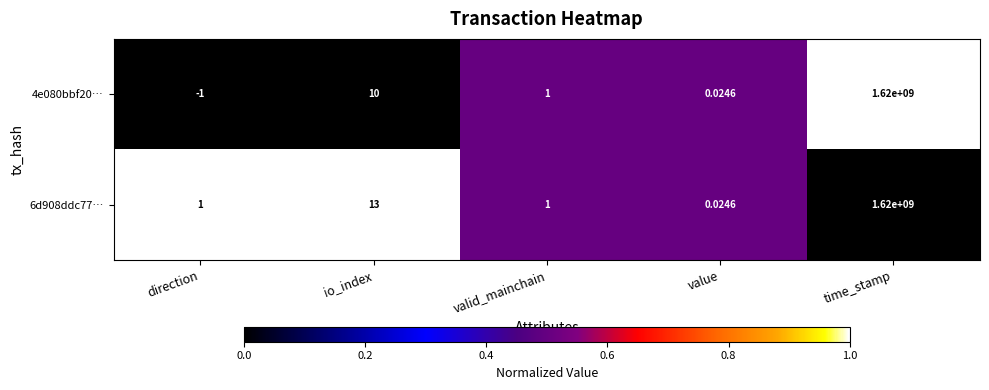

List the labels in order of 4e080bbf20… value, largest first.

time_stamp, io_index, valid_mainchain, value, direction